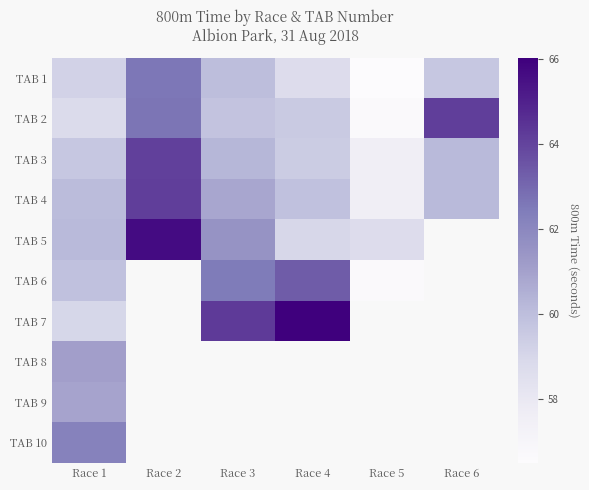

Where does the TAB 6 series first go above 62?

Race 3